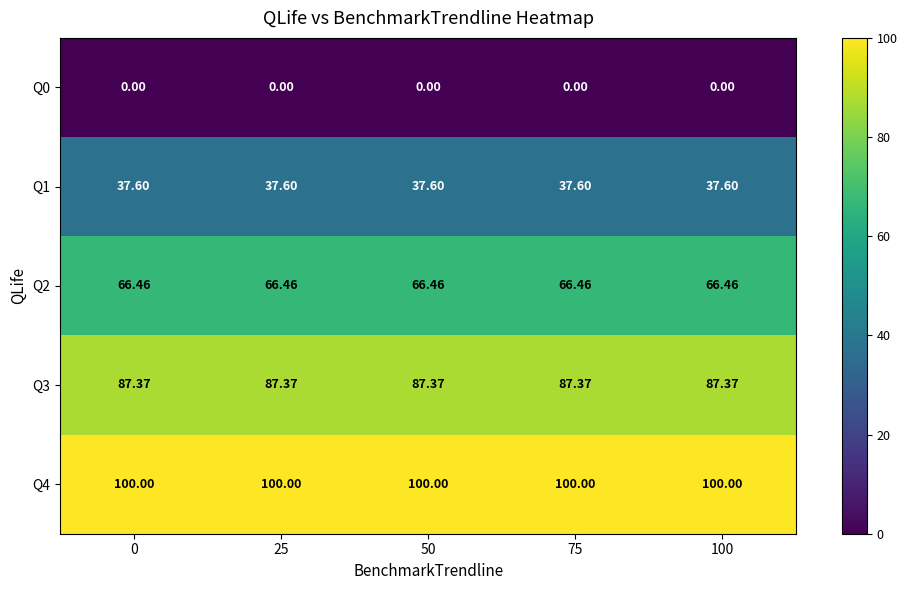

Which series has the largest range (max minus min)?

row_0